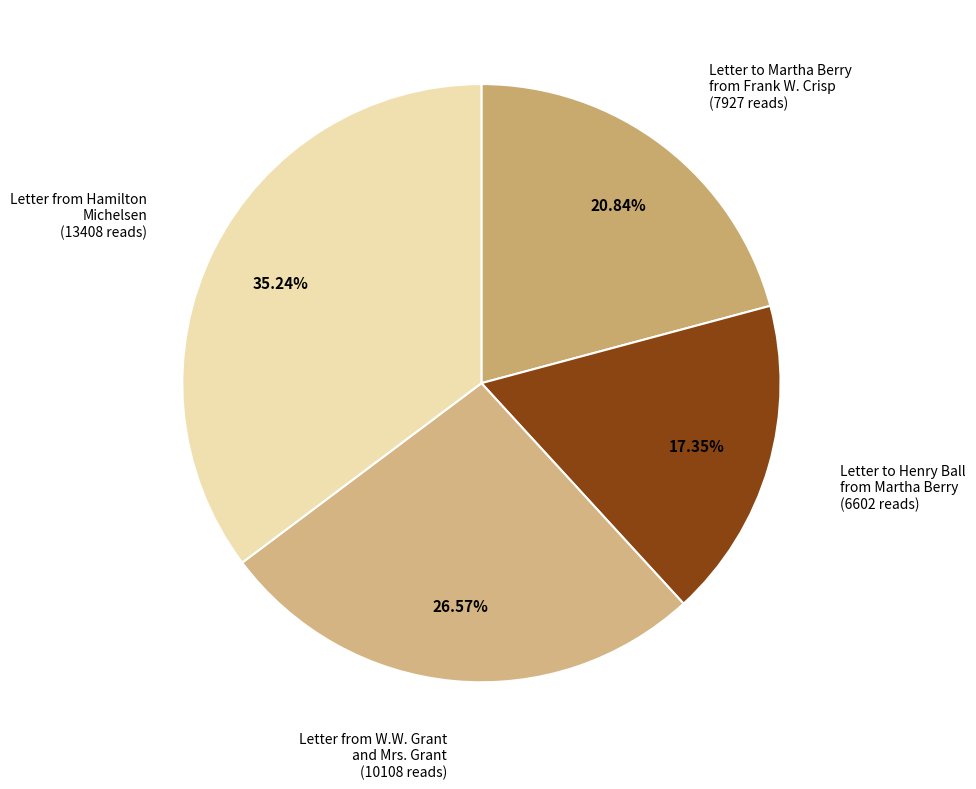

Rank the categories by value from highest to lowest.

Letter from Hamilton Michelsen (13408 reads), Letter from W.W. Grant and Mrs. Grant (10108 reads), Letter to Martha Berry from Frank W. Crisp (7927 reads), Letter to Henry Ball from Martha Berry (6602 reads)